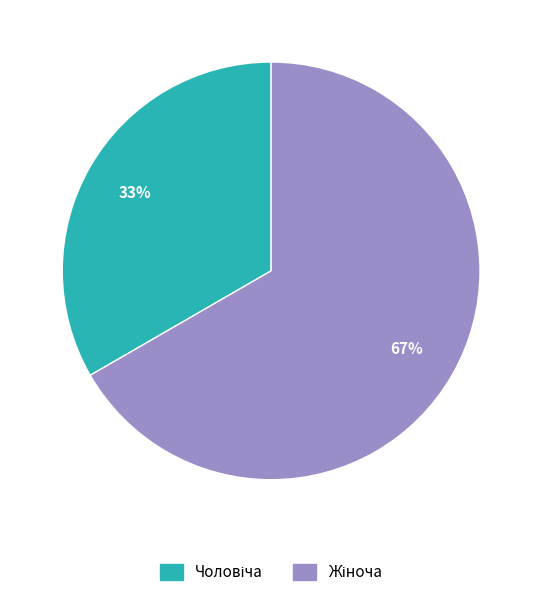

How many slices are in this pie chart?

2